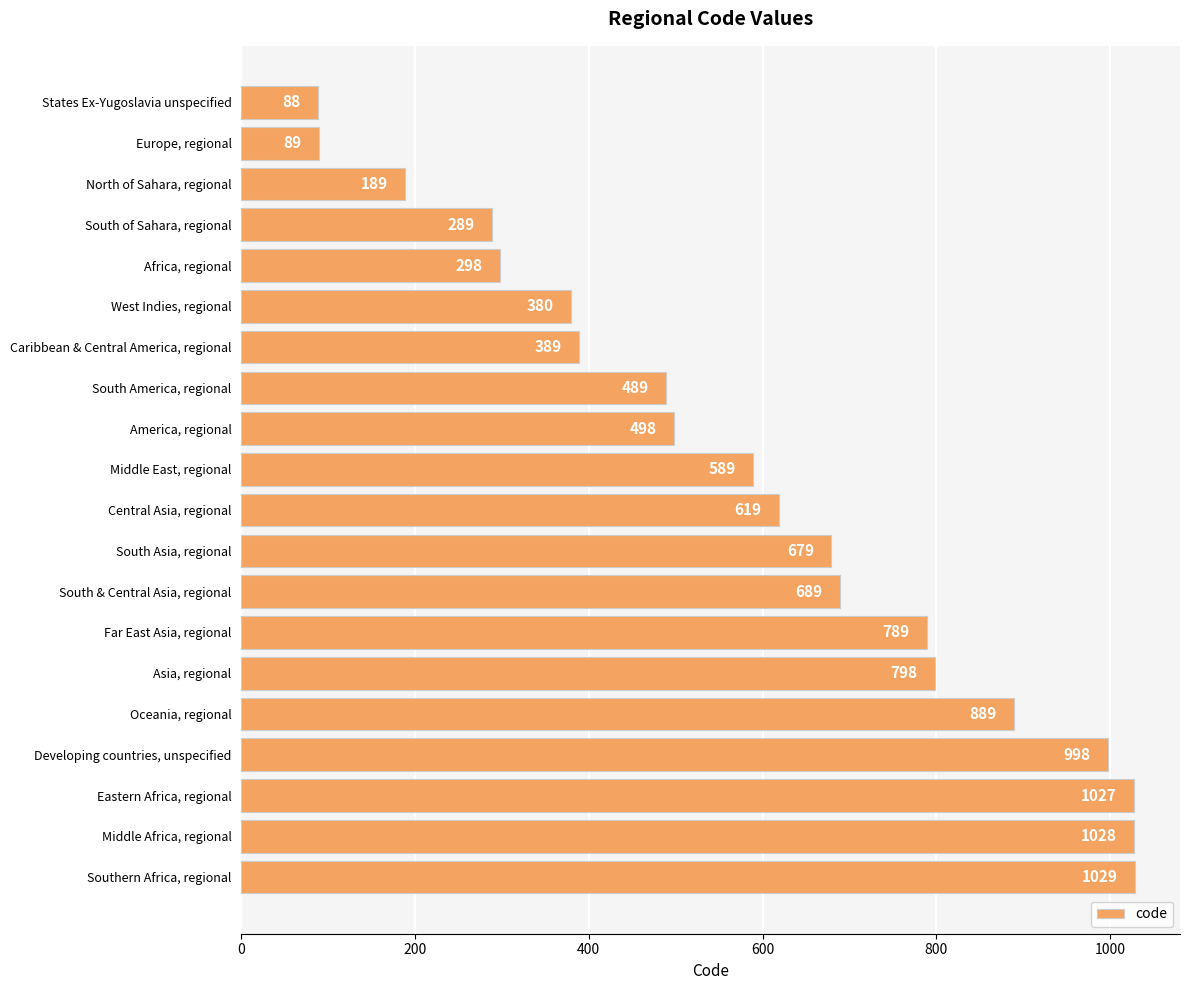

Between South & Central Asia, regional and Developing countries, unspecified, which is larger?

Developing countries, unspecified